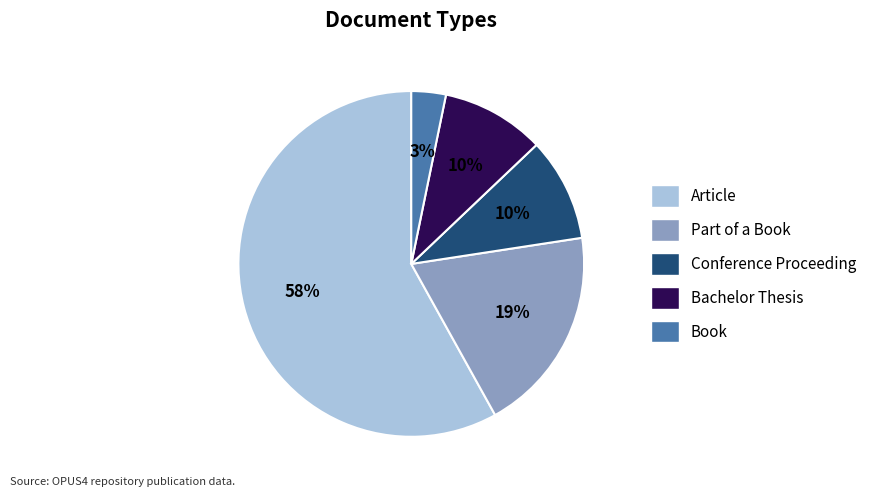

Does any single category account for the majority?

Yes